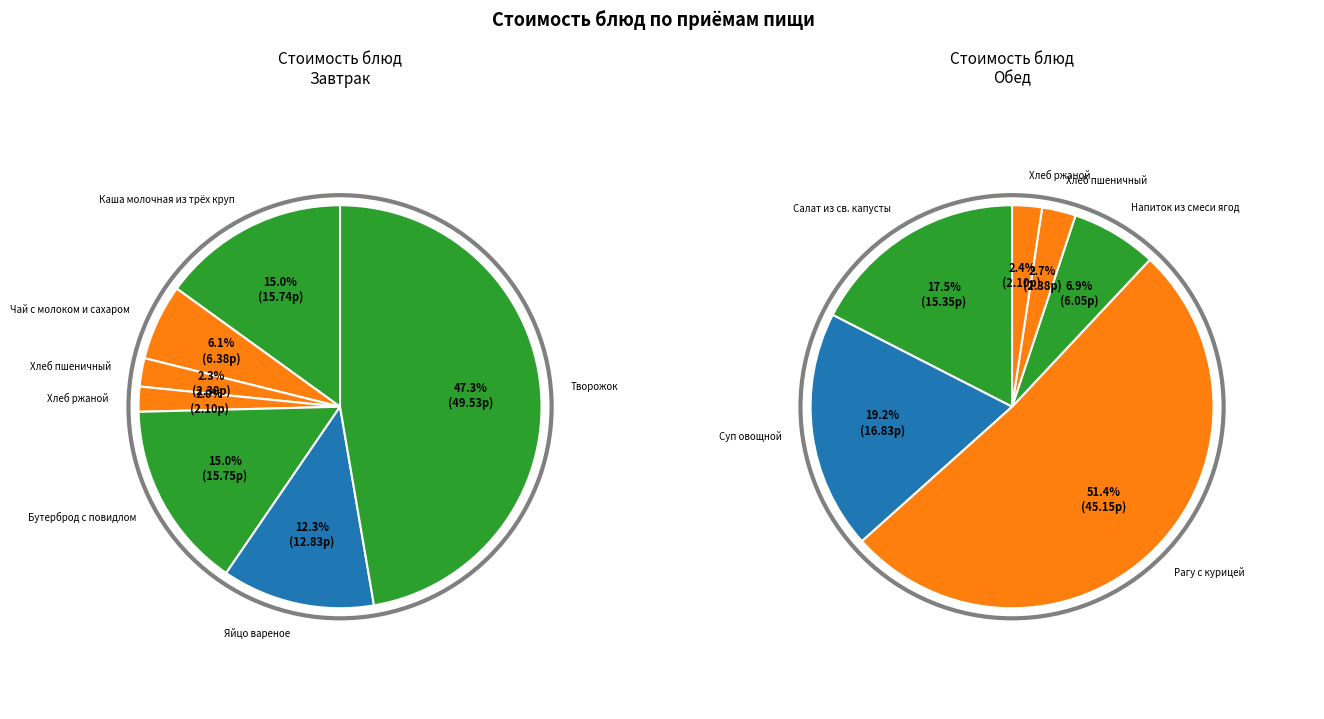

Which category has the smallest portion of the pie?

Хлеб ржаной (завтрак)